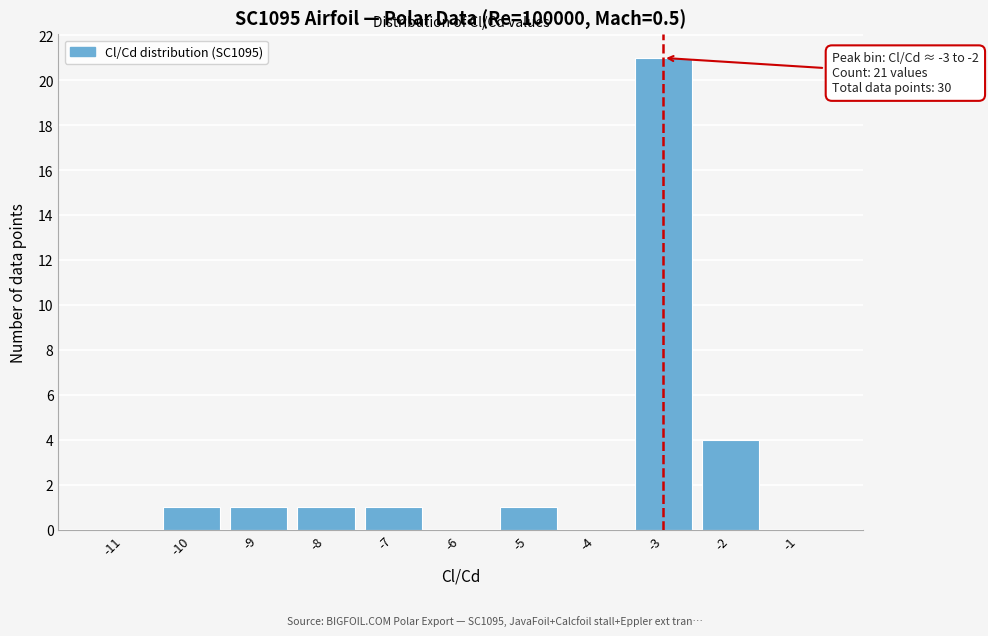

Over which range of the x-axis is the bar tallest?

-3.5 to -2.5